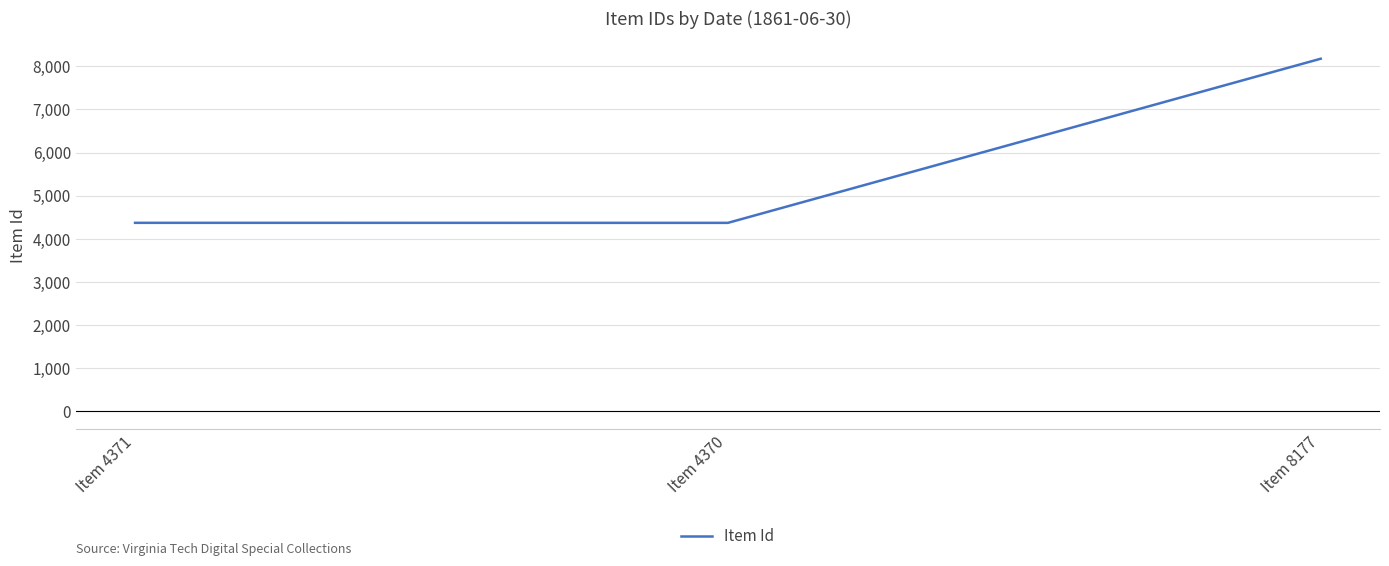

At which category does the chart reach its peak across all series?

Item 8177